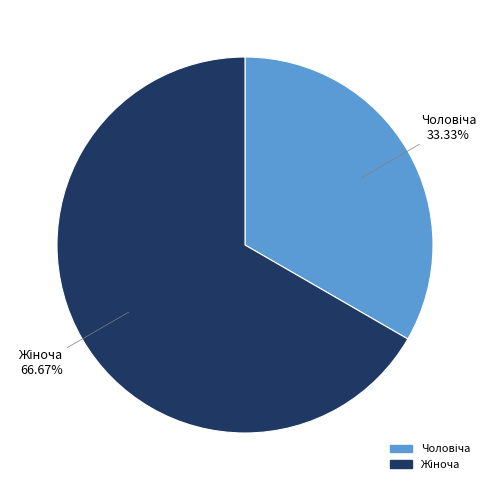

Is there any slice that represents more than half of the pie?

Yes